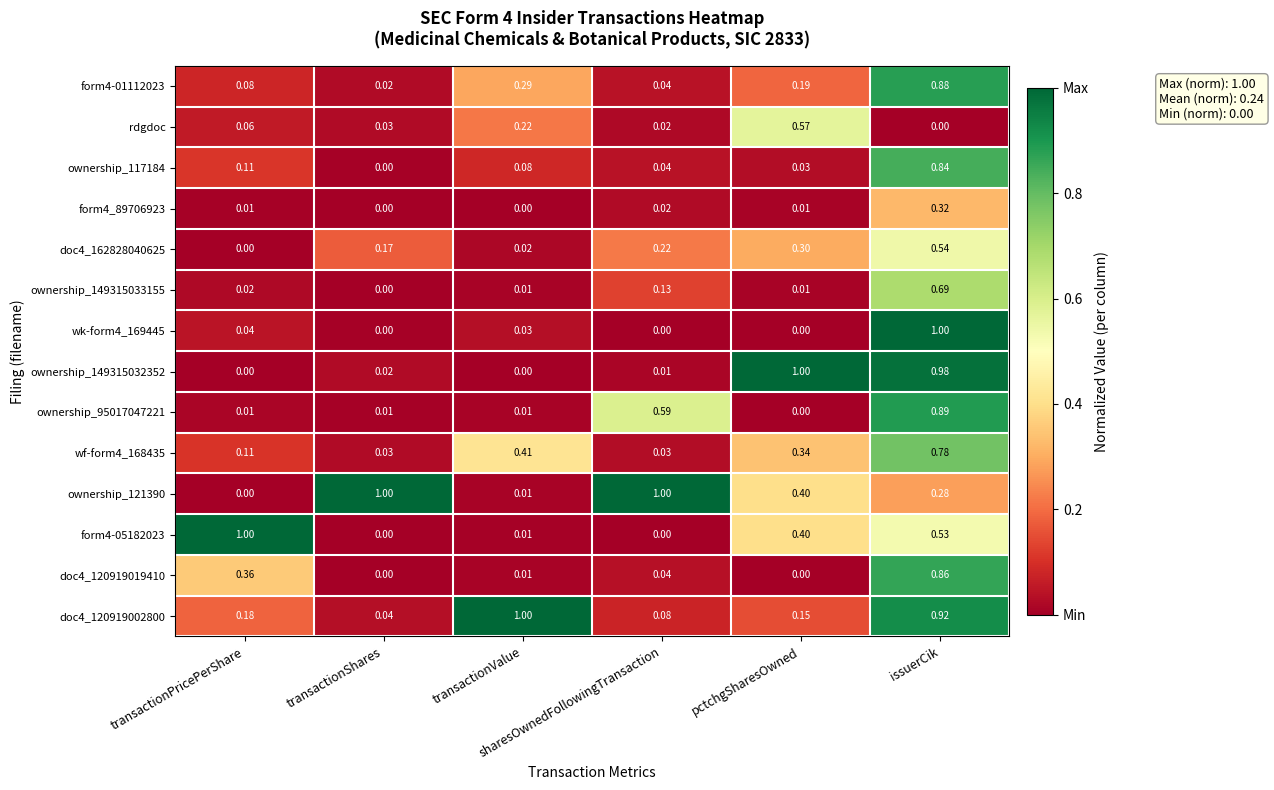

Which series has the largest total across all categories?

ownership_121390